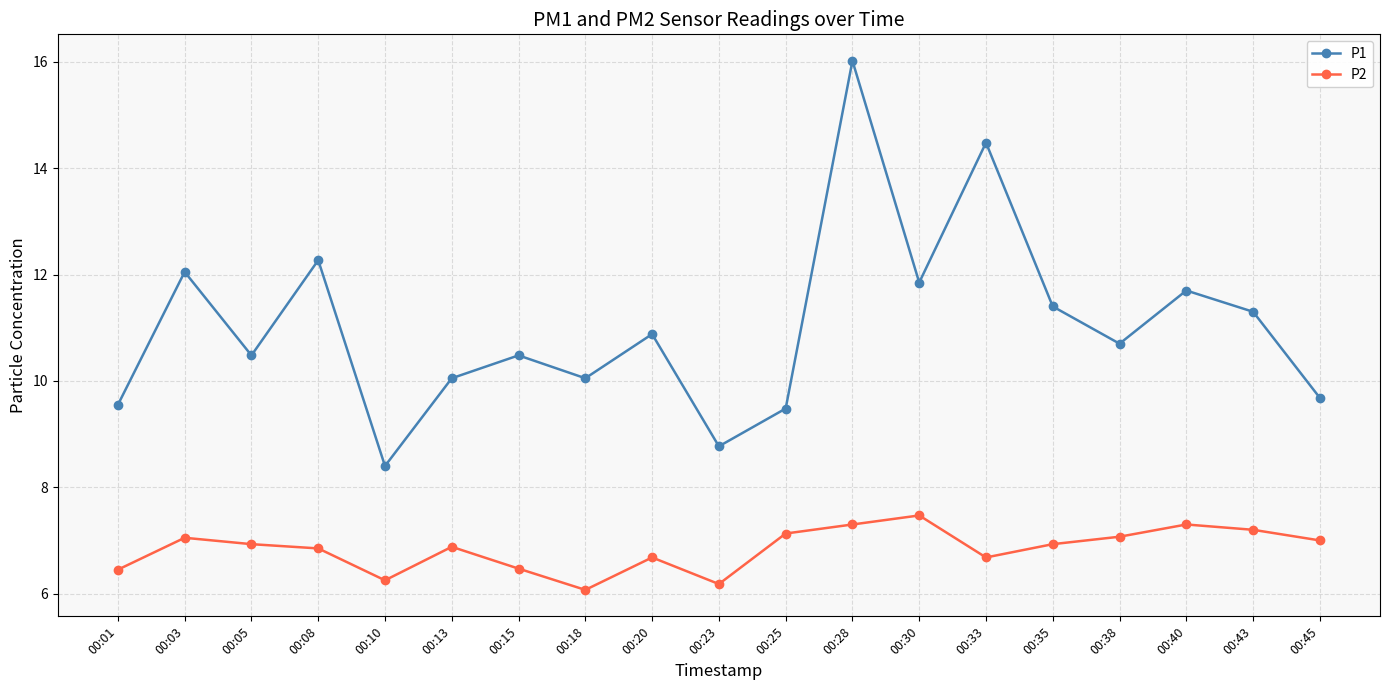

What is the minimum value shown in the chart?

6.1